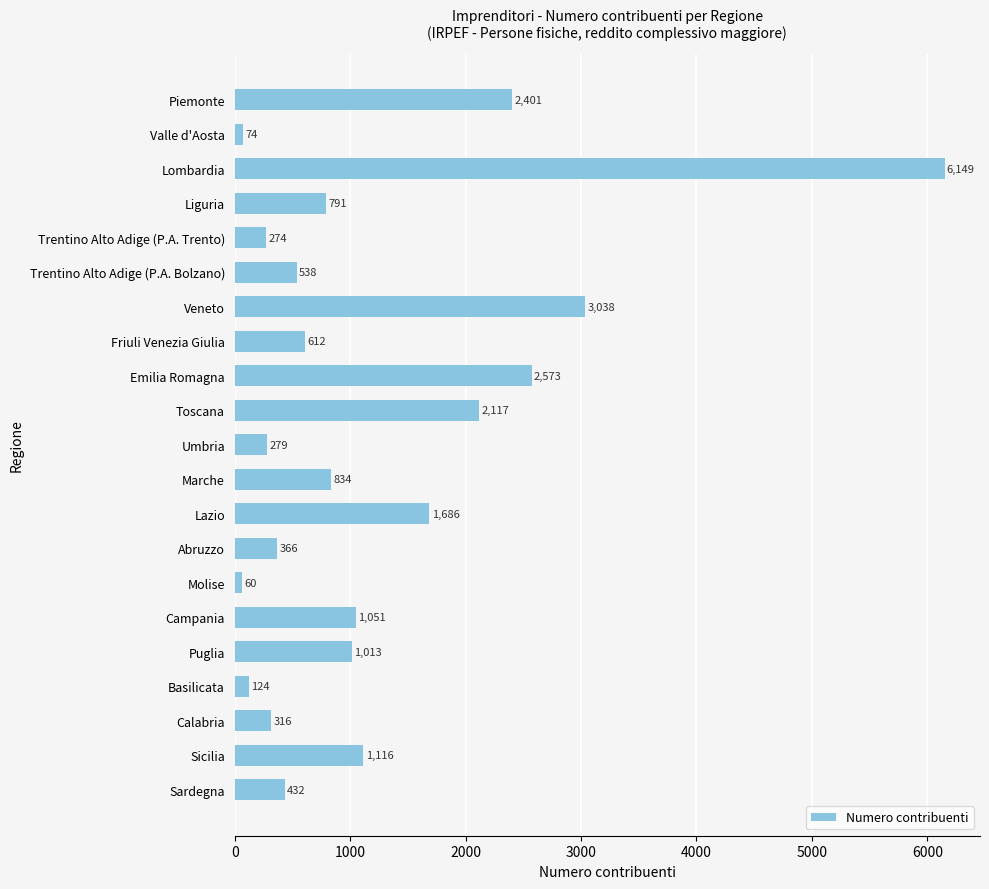

At which category does the chart reach its minimum across all series?

Molise